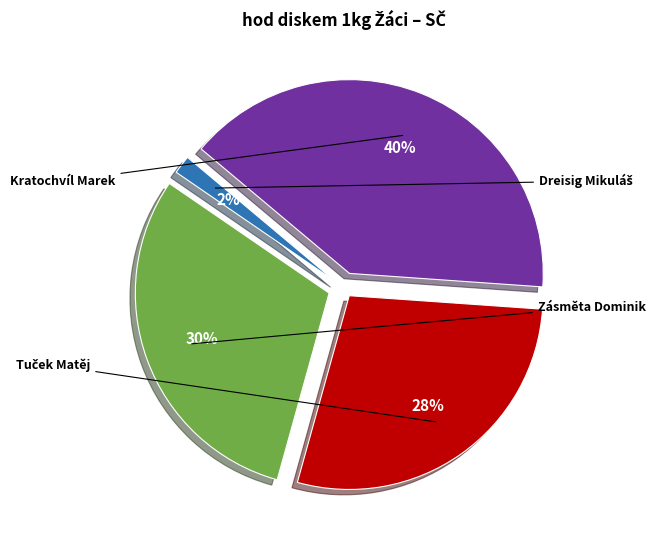

Which category has the smallest portion of the pie?

Dreisig Mikuláš